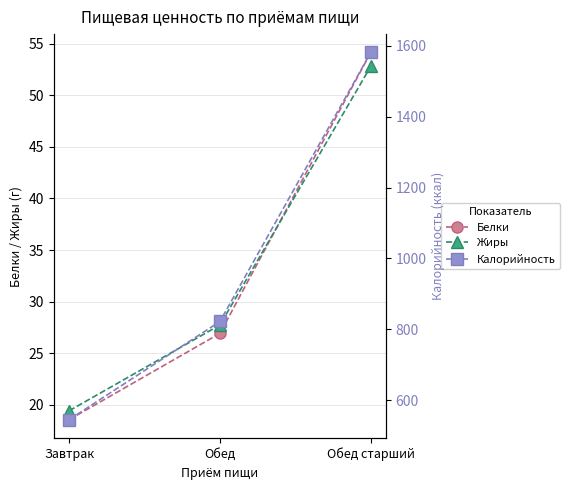

At which label does Белки first exceed 26?

Обед